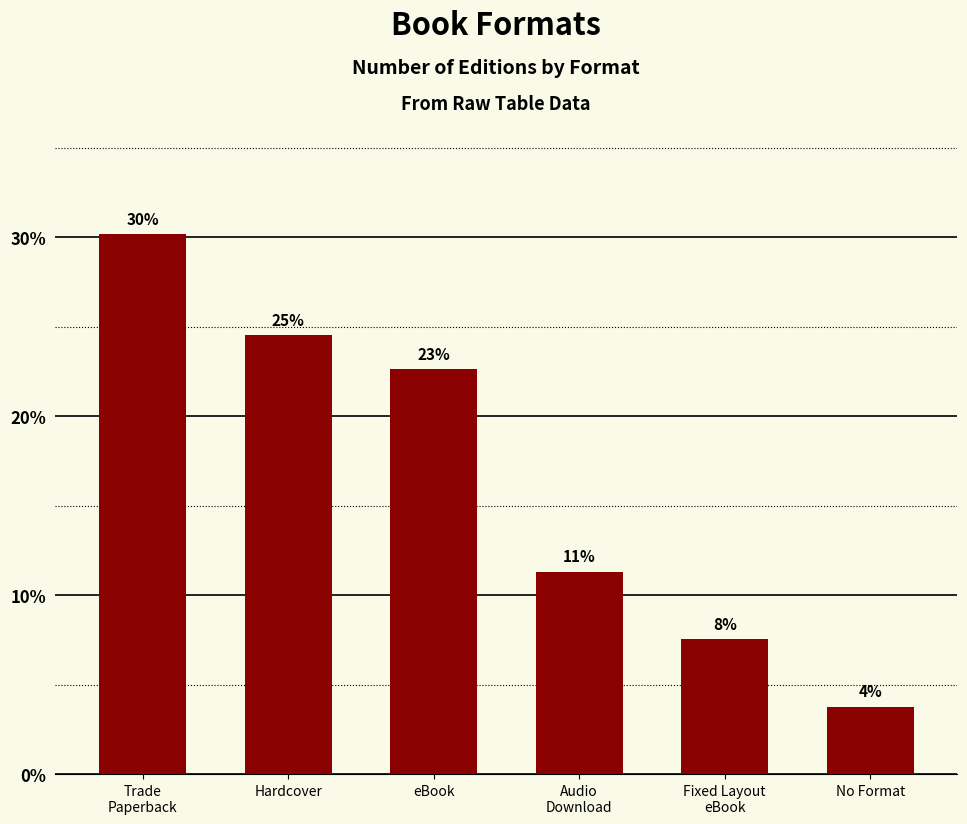

What is the sum of the values at Hardcover and Trade
Paperback?

54.7